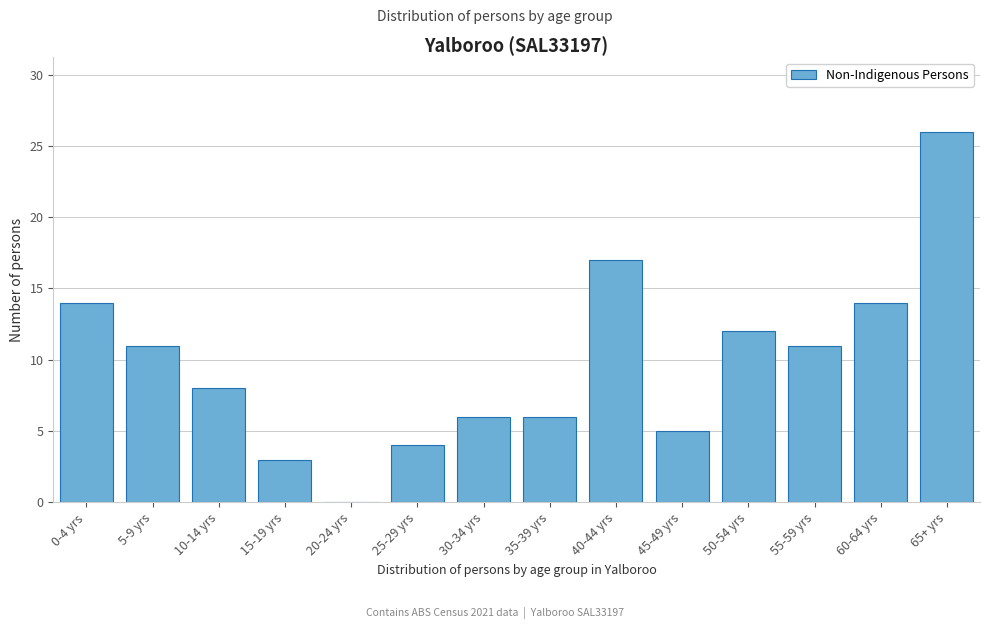

What value does the data have at 65+ yrs?

26